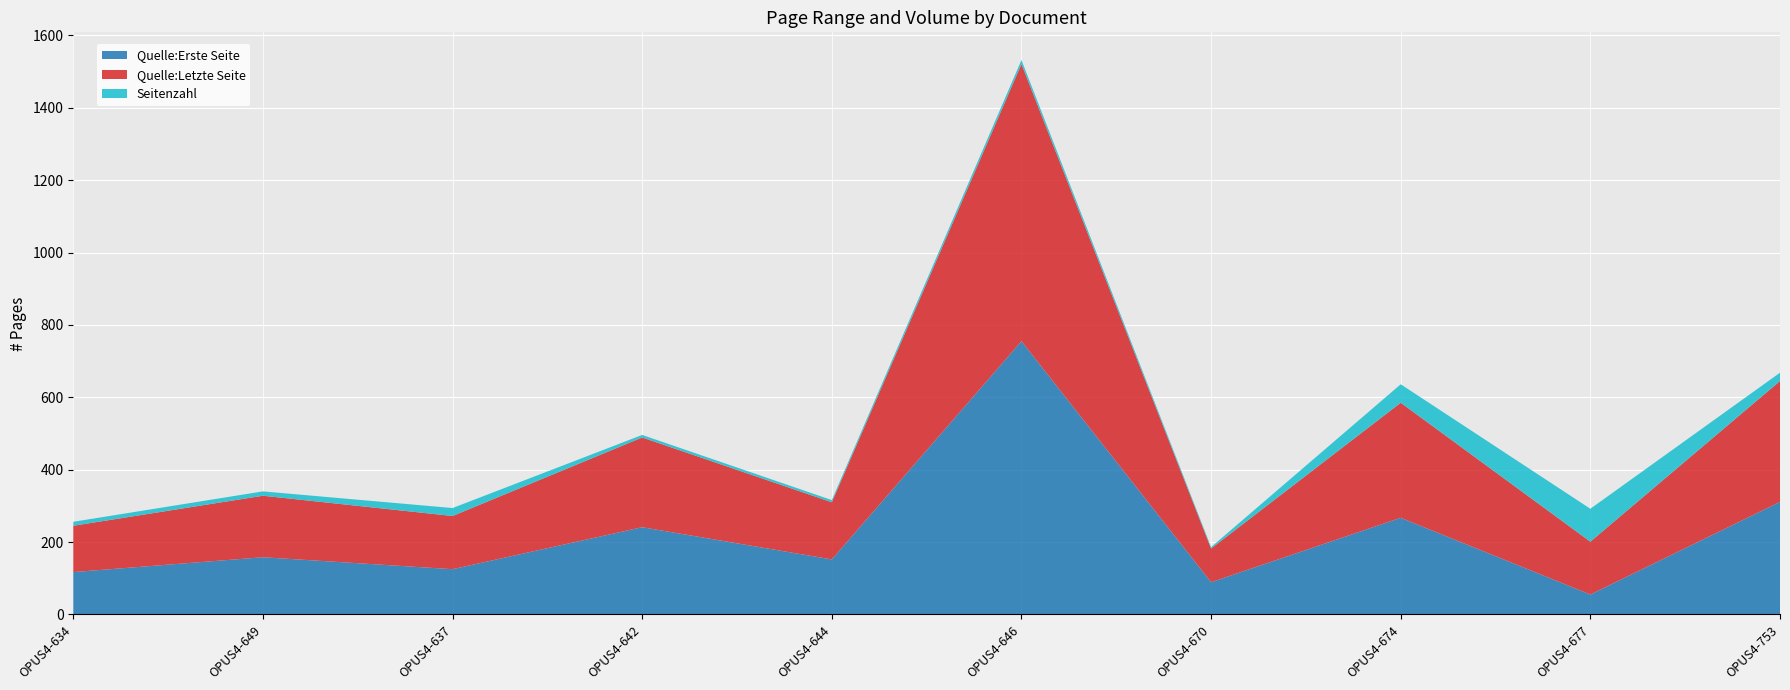

Reading left to right, list all the values displayed in this chart.

Quelle:Erste Seite: 117	158	125	241	152	755	89	267	55	311
Quelle:Letzte Seite: 128	170	147	248	158	766	93	318	146	334
Seitenzahl: 11	12	22	7	6	11	4	51	91	23